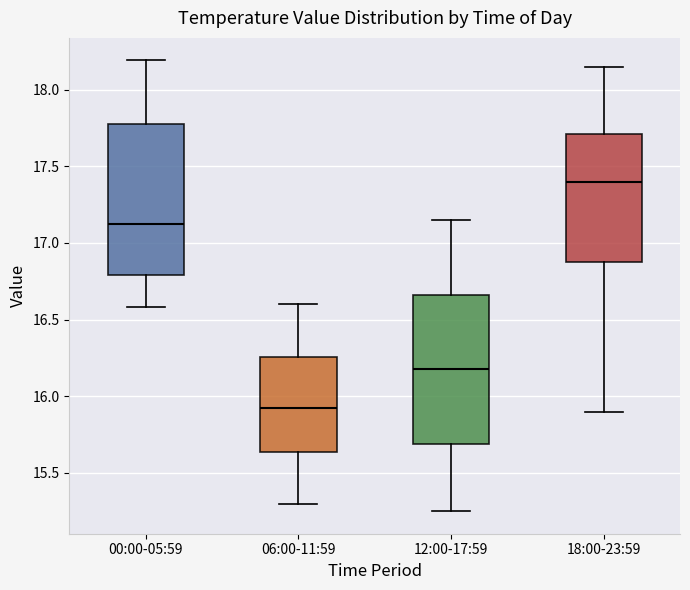

Where does the lower whisker of the box for 18:00-23:59 end on the y-axis? The values are not printed on the chart, so give them approximately, as read against the axis.

15.90